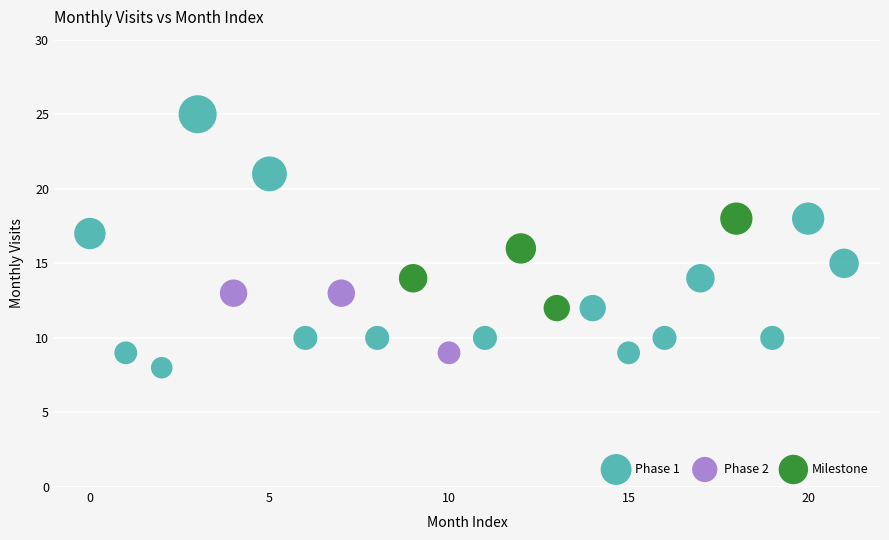

Which series has the widest spread of Y values?

Phase 1